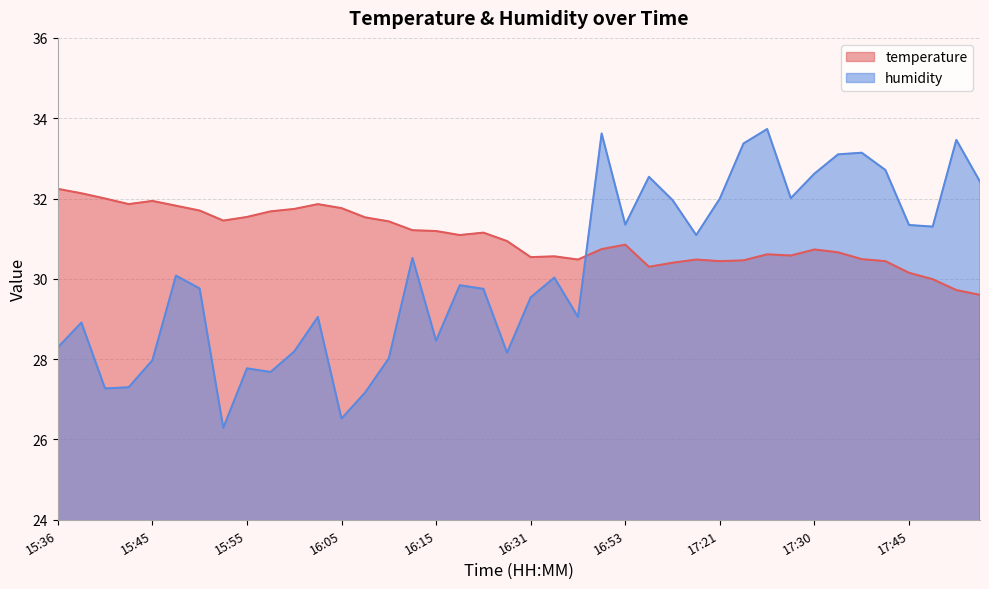

Rank the series at 16:02 from highest to lowest value.

temperature, humidity